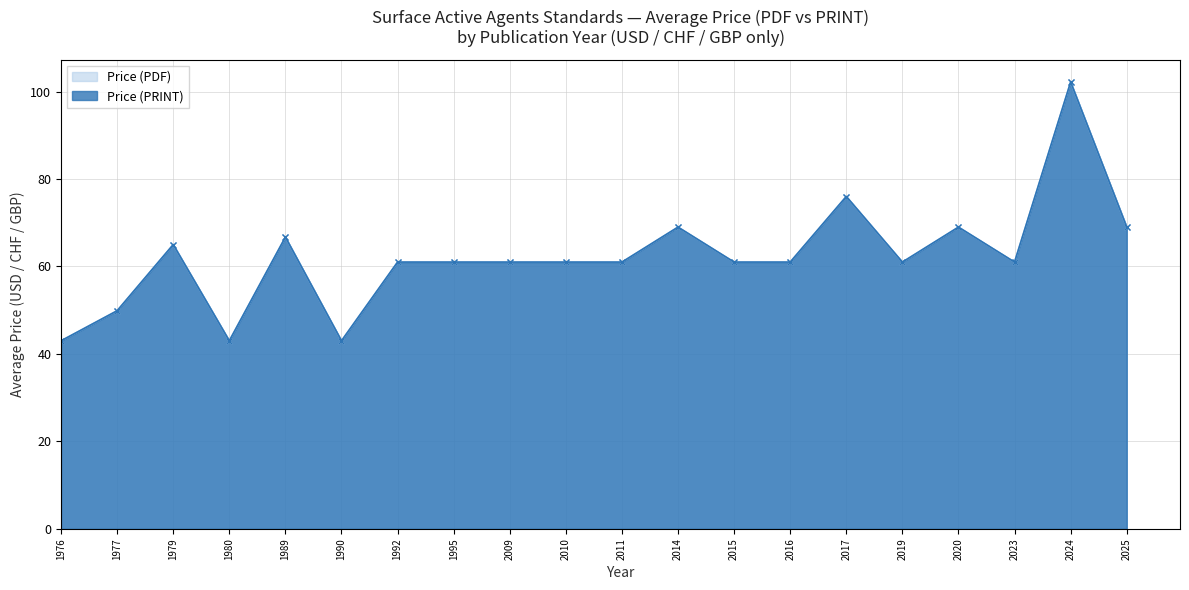

How many lines are shown in the chart?

2